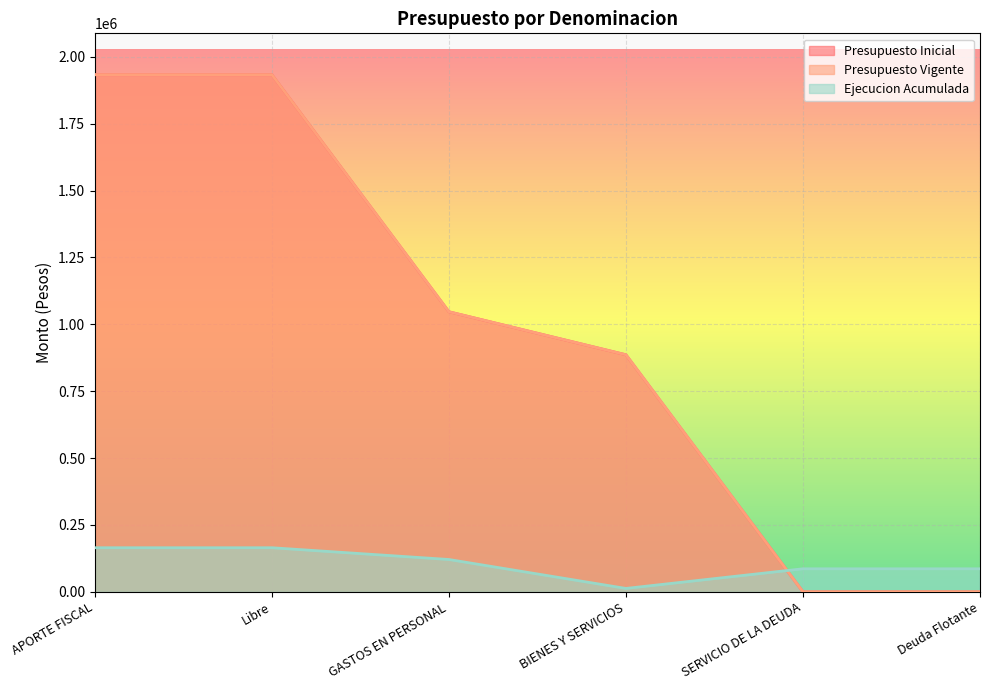

What is the label of the 5th point from the right?

Libre